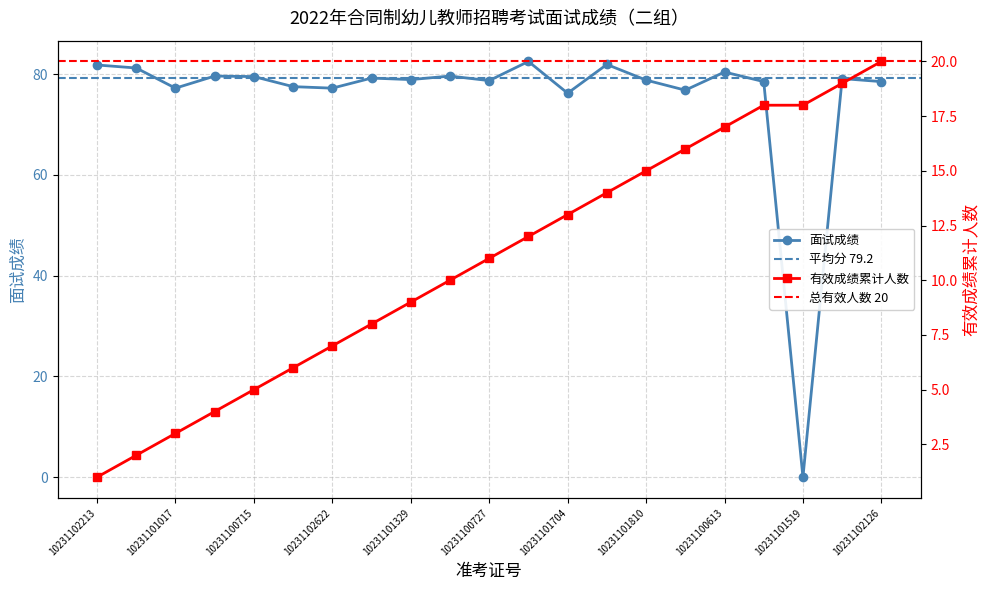

Reading left to right, what are all the values shown in this chart?

81.8	81.2	77.2	79.6	79.5	77.5	77.2	79.2	78.9	79.6	78.7	82.5	76.2	81.9	78.8	76.8	80.4	78.5	0.0	79.1	78.5